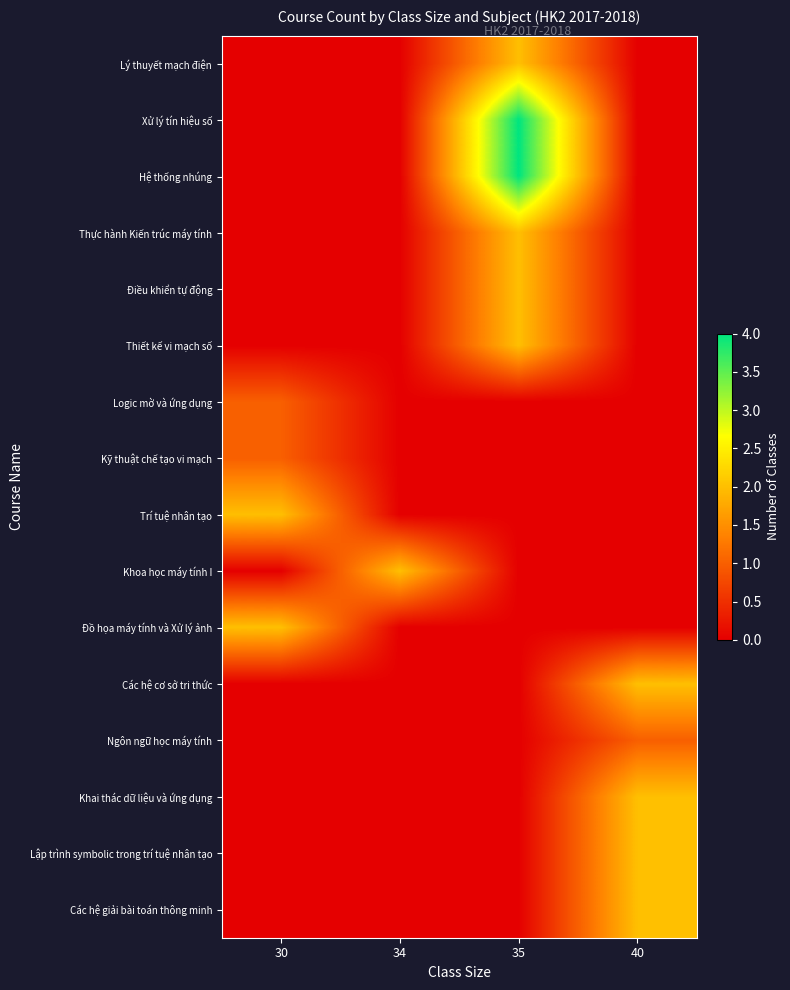

At 30, list the series in order from smallest to largest.

Lý thuyết mạch điện, Xử lý tín hiệu số, Hệ thống nhúng, Thực hành Kiến trúc máy tính, Điều khiển tự động, Thiết kế vi mạch số, Khoa học máy tính I, Các hệ cơ sở tri thức, Ngôn ngữ học máy tính, Khai thác dữ liệu và ứng dụng, Lập trình symbolic trong trí tuệ nhân tạo, Các hệ giải bài toán thông minh, Logic mờ và ứng dụng, Kỹ thuật chế tạo vi mạch, Trí tuệ nhân tạo, Đồ họa máy tính và Xử lý ảnh